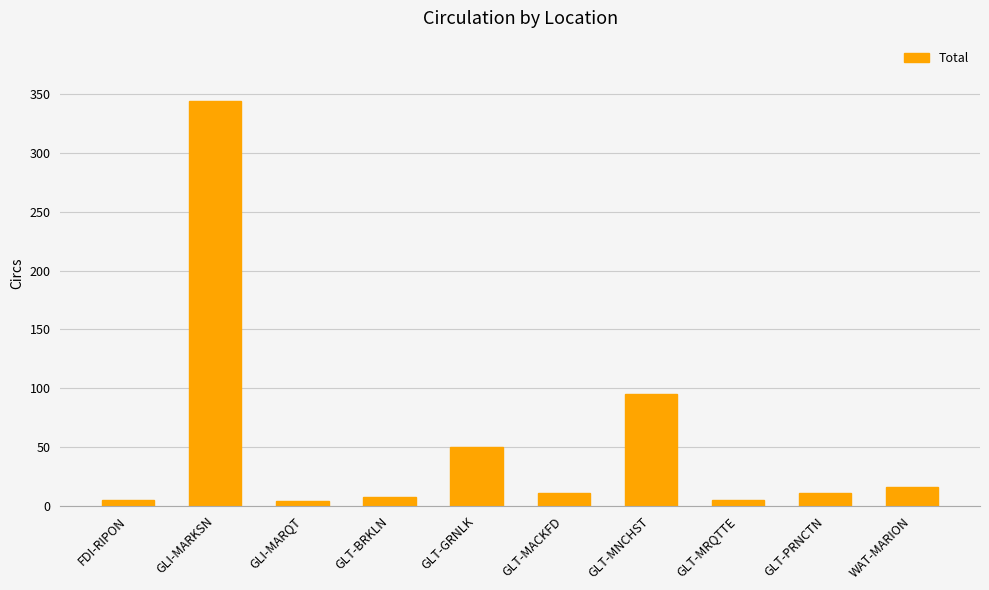

Count the number of categories in the chart.

10